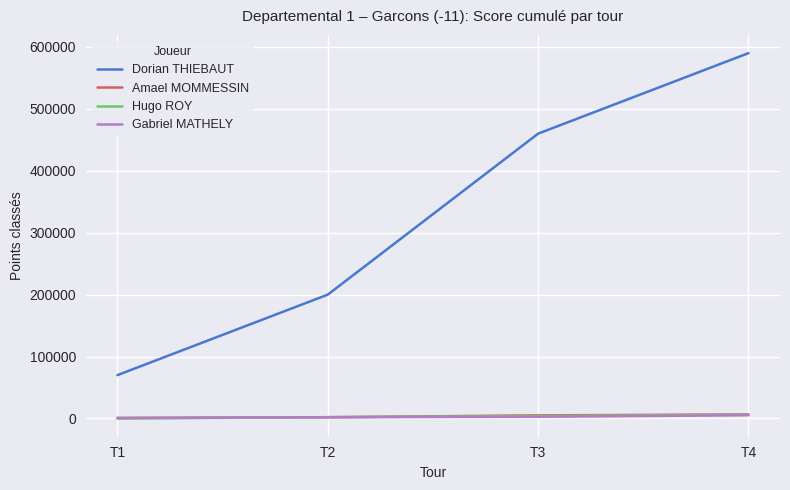

At which label is Dorian THIEBAUT closest to 330000?

T2